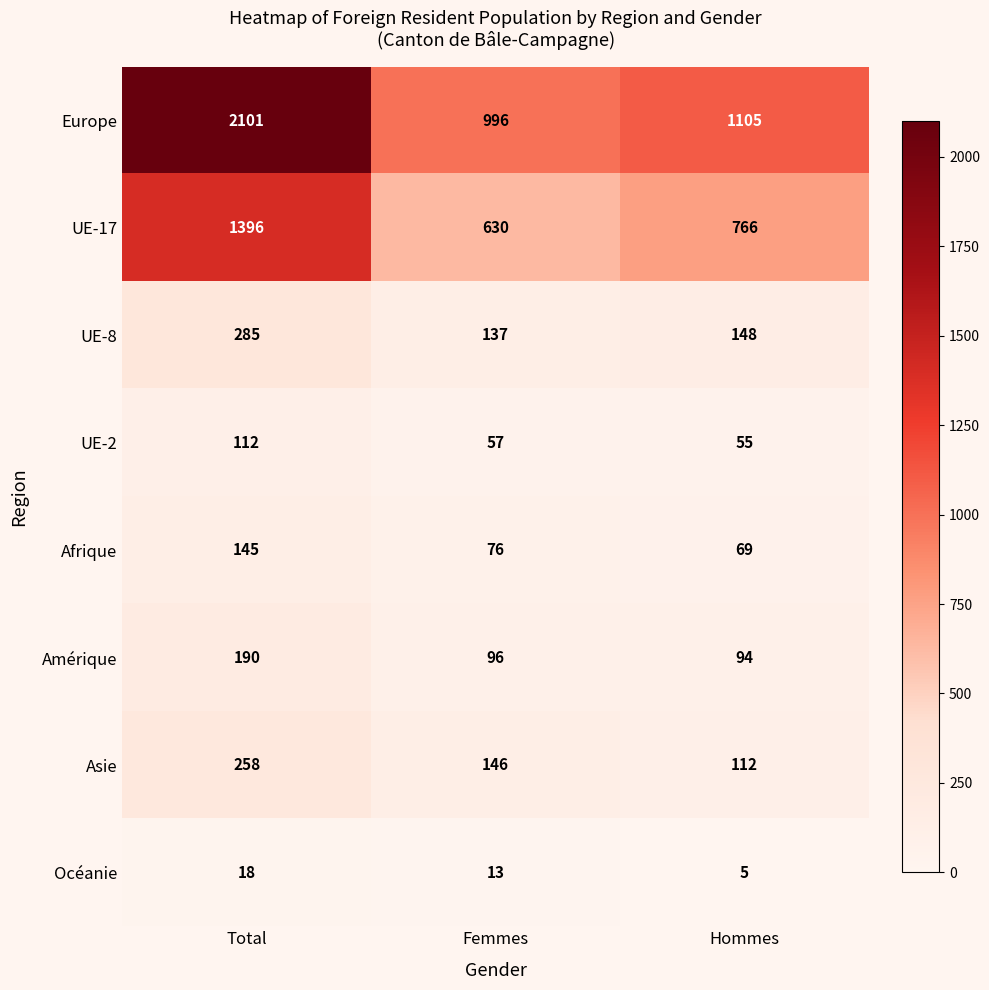

Which series has the largest total across all categories?

Europe